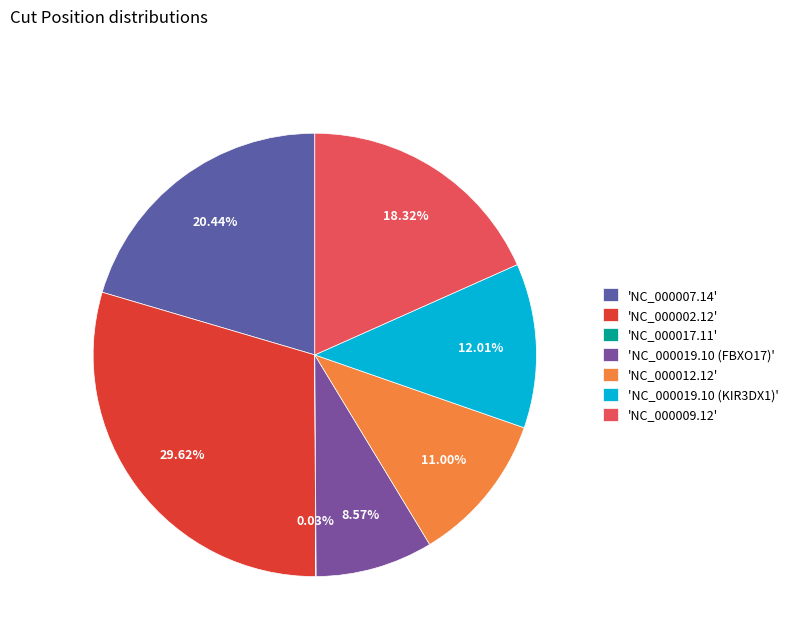

To the nearest percent, what is the difference between the largest and smallest slice percentages?

30%